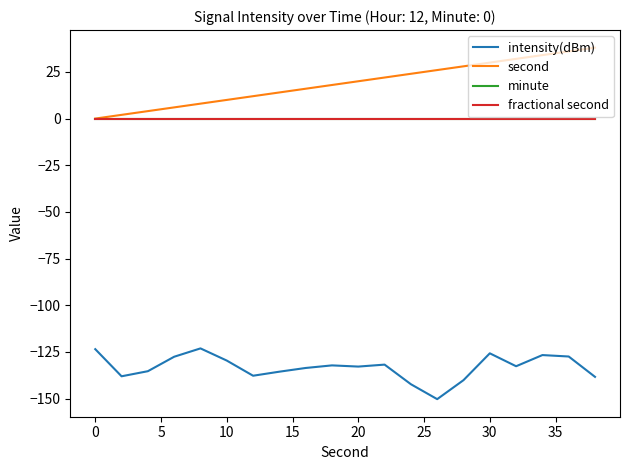

True or false: minute and second intersect in this chart.

False